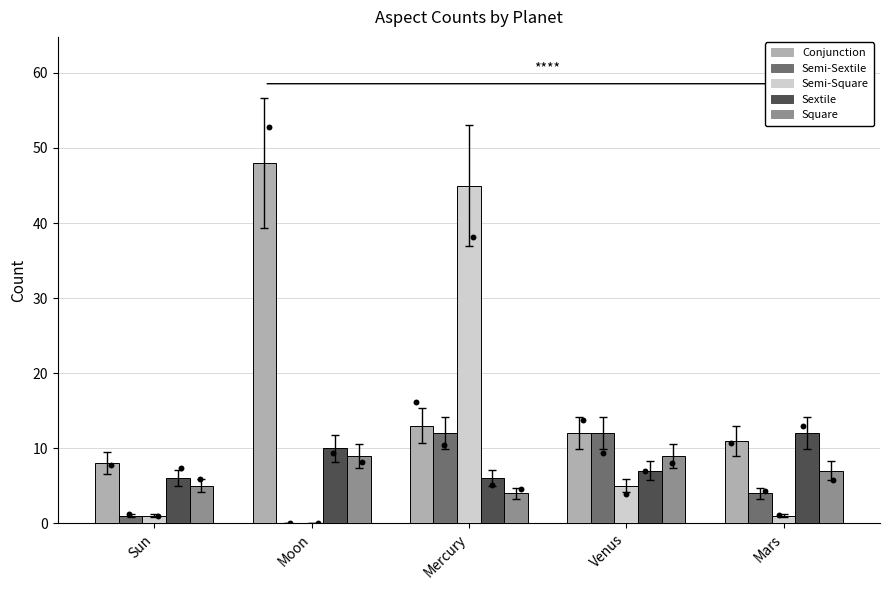

Which series has the largest Y range (max minus min)?

Semi-Square